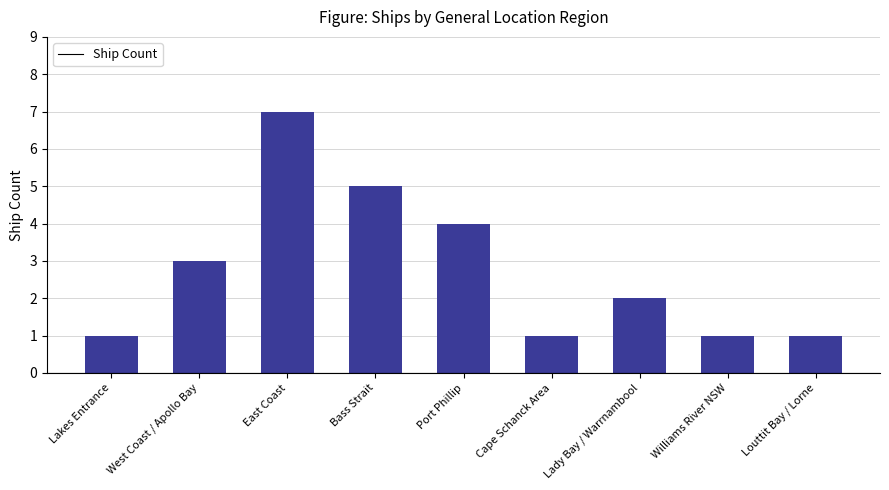

What is the greatest value displayed?

7